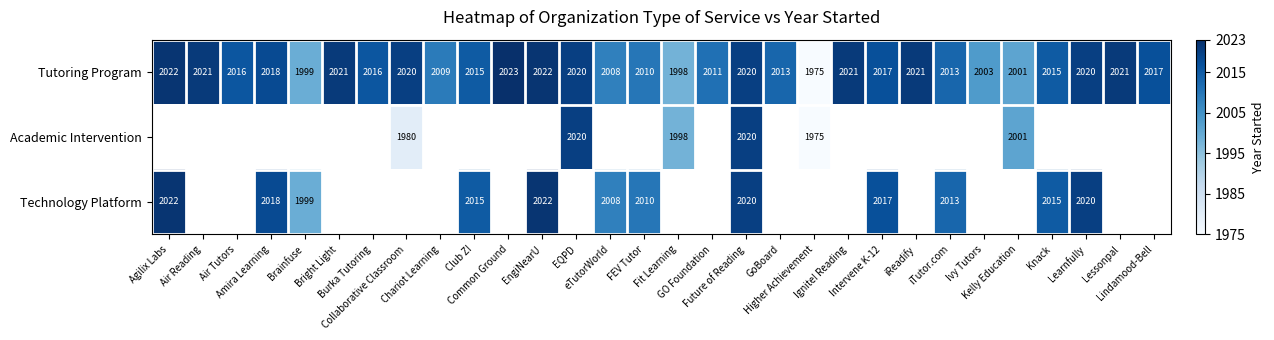

Which series has the largest total across all categories?

Tutoring Program